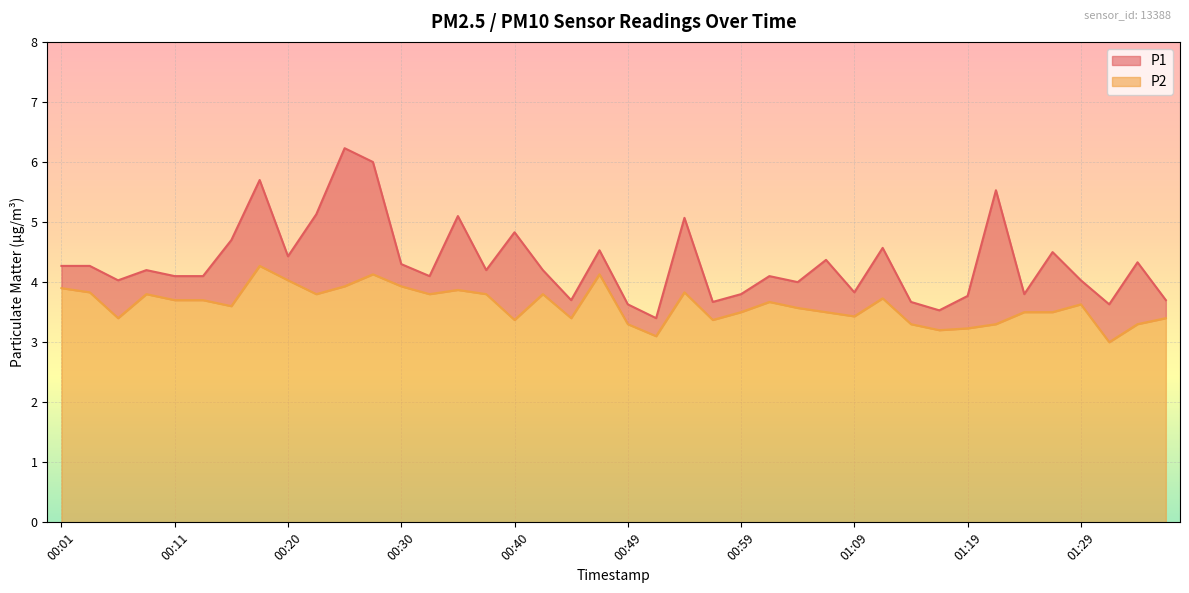

In P1, how many points are higher than both neighbors (excluding endpoints)?

13